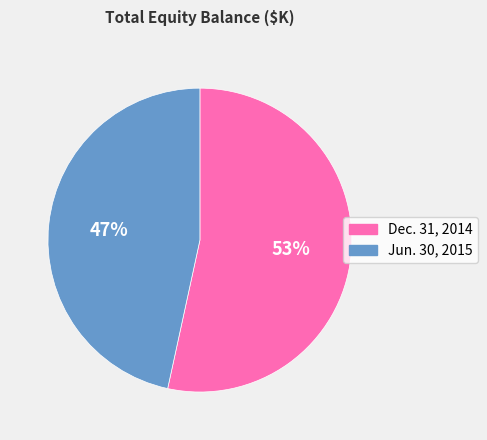

To the nearest percent, what percentage of the pie is Jun. 30, 2015?

47%